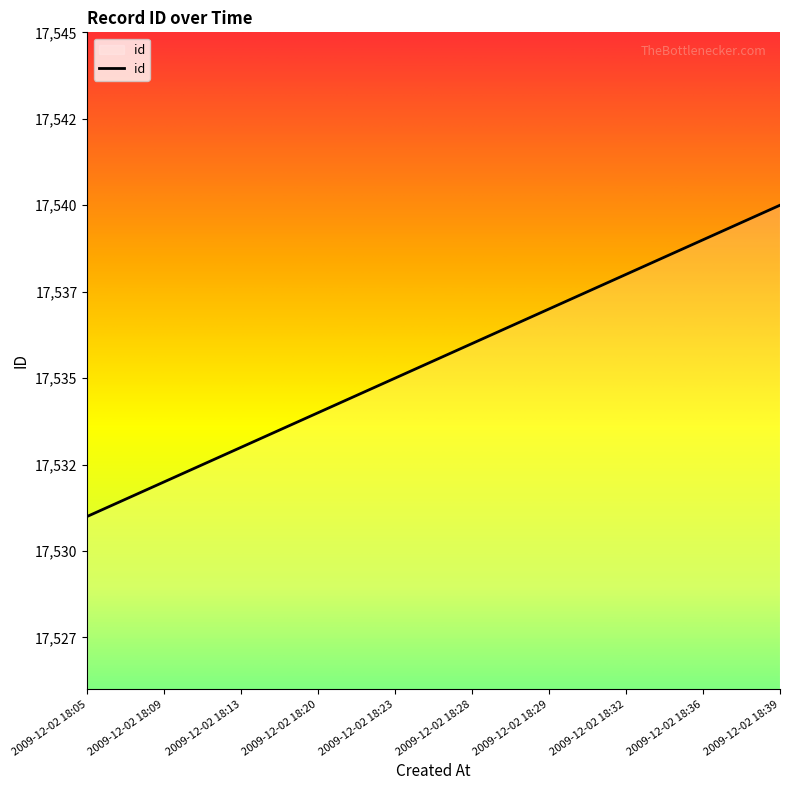

Does the chart have visible grid lines?

No